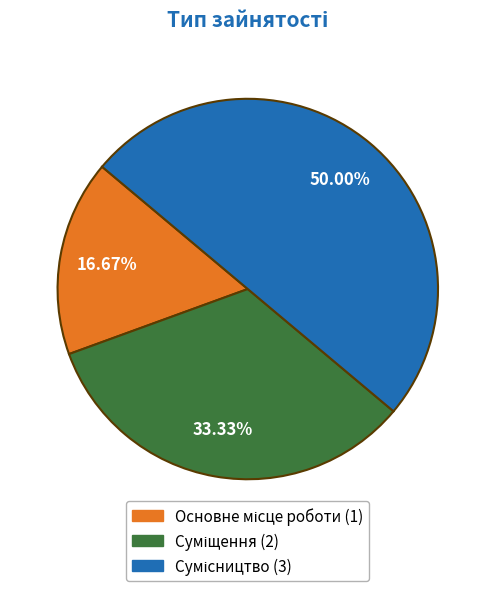

How many slices are in this pie chart?

3